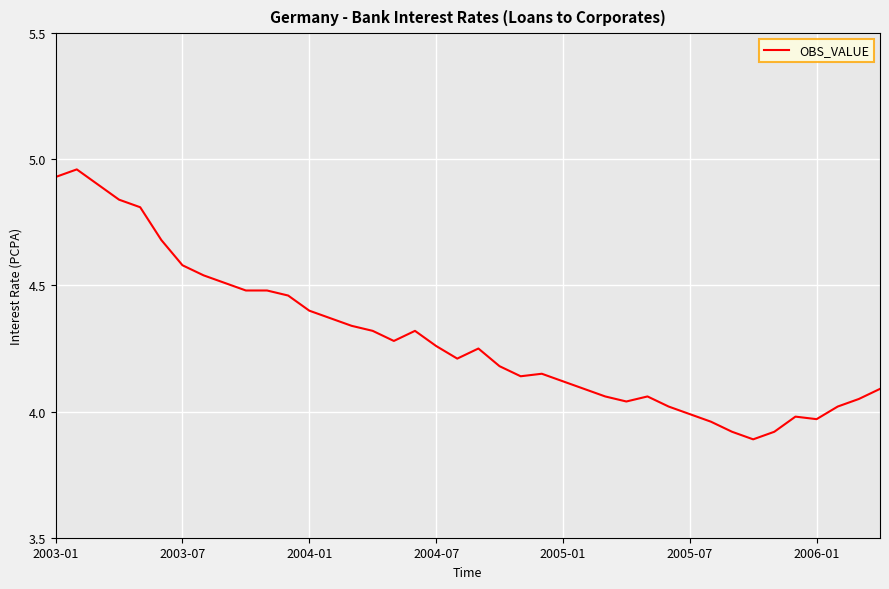

What is the difference between the maximum and minimum values?

1.1